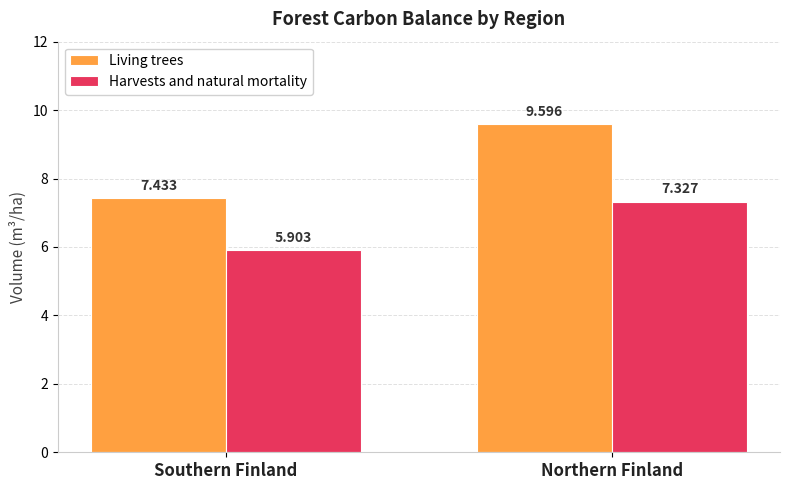

Which series changed the most between Southern Finland and Northern Finland?

Living trees